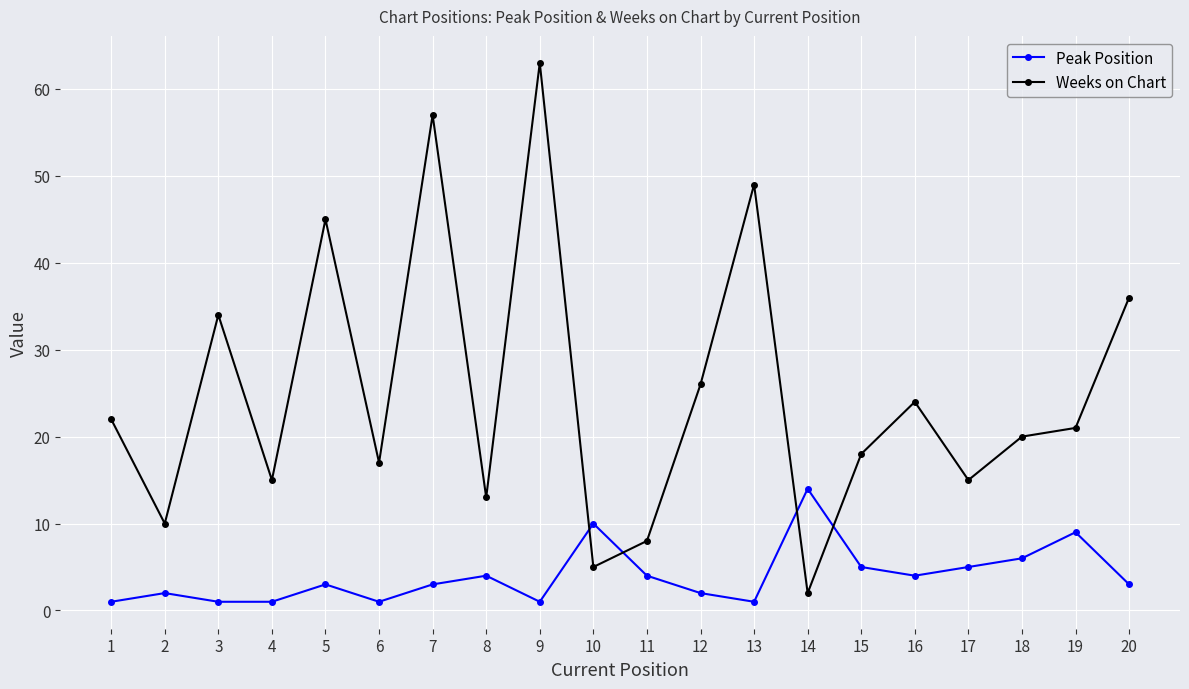

At which category does Peak Position reach its first local peak?

2